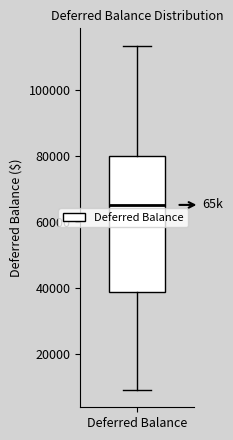

Read this box plot against the y-axis: the position of the median line, the range covered by the box, and the ends of both whiskers. The values are not printed on the chart, so give them approximately, as read against the axis.

median 66000, box 38000 to 80000, whiskers 8000 to 114000